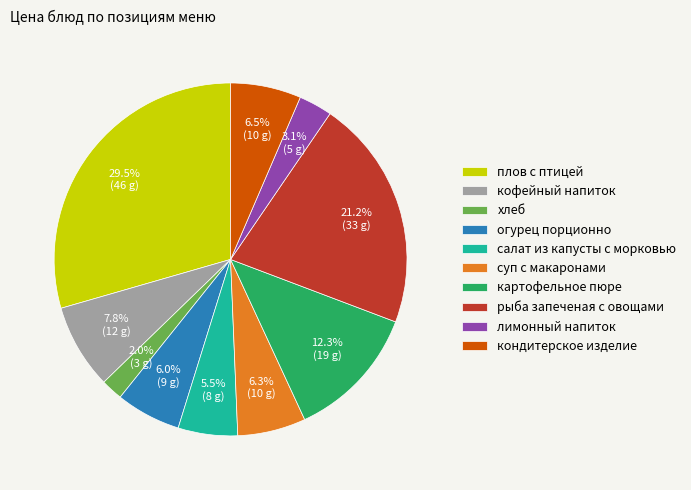

Combined, do хлеб and огурец порционно account for over 50%?

No